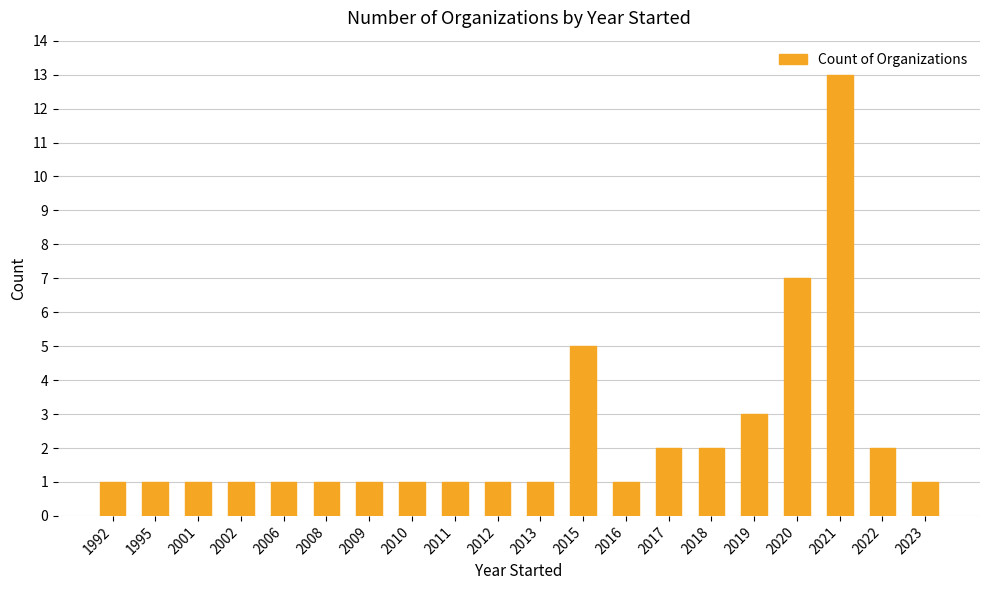

Approximately how many times larger is the value at 2008 compared to 2012?

1.0